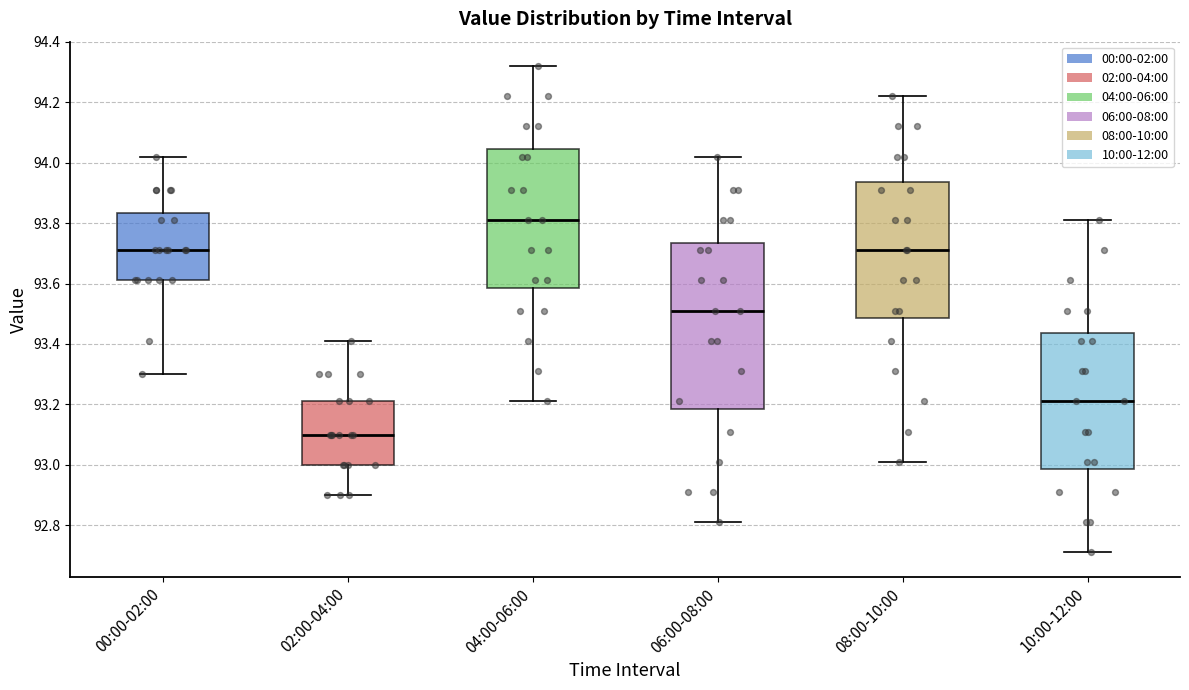

Which box is the tallest, from its lower edge to its upper edge?

06:00-08:00